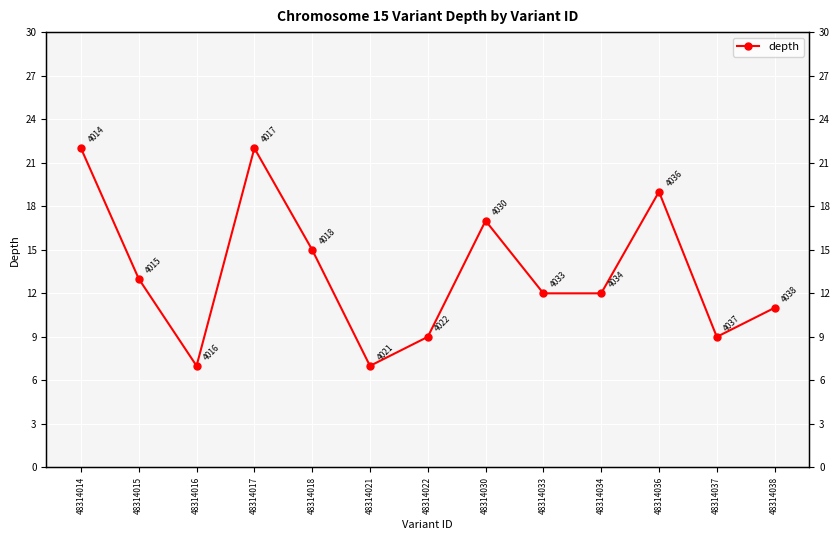

Reading right to left, extract all data points from this chart.

11	9	19	12	12	17	9	7	15	22	7	13	22